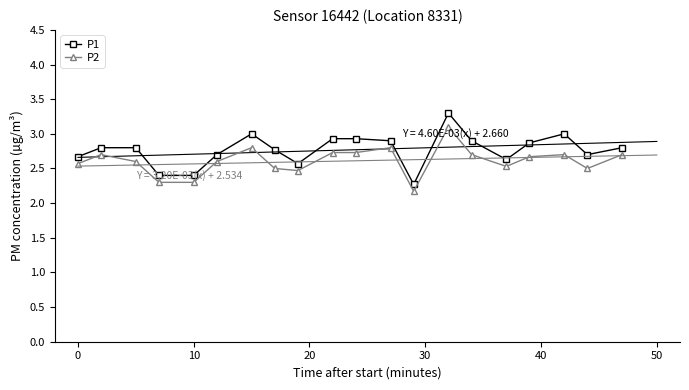

Reading left to right, list all the values displayed in this chart.

P1: 2.7	2.8	2.8	2.4	2.4	2.7	3.0	2.8	2.6	2.9	2.9	2.9	2.3	3.3	2.9	2.6	2.9	3.0	2.7	2.8
P2: 2.6	2.7	2.6	2.3	2.3	2.6	2.8	2.5	2.5	2.7	2.7	2.8	2.2	3.1	2.7	2.5	2.7	2.7	2.5	2.7